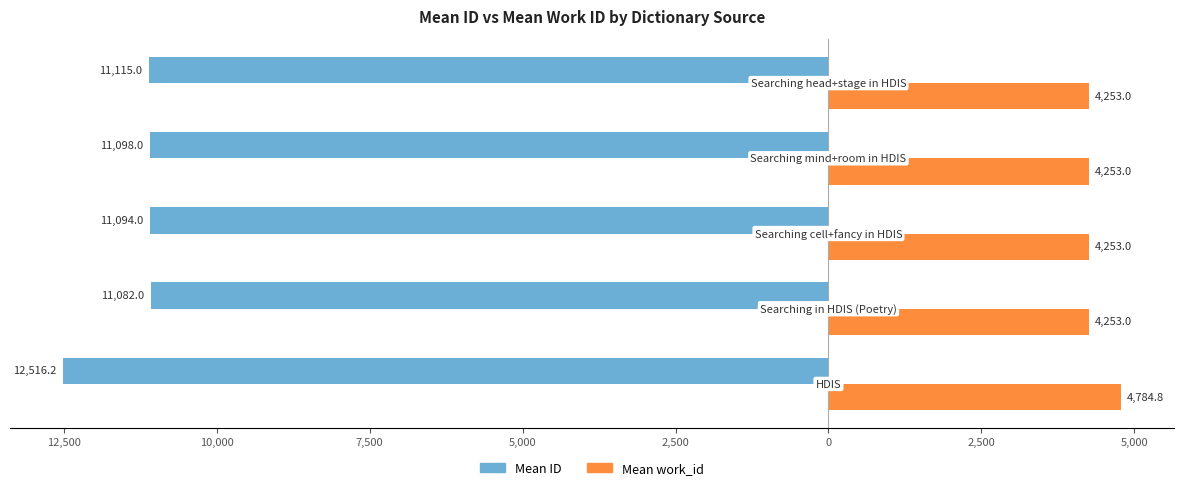

What are all the series names shown in the legend?

Mean ID, Mean work_id